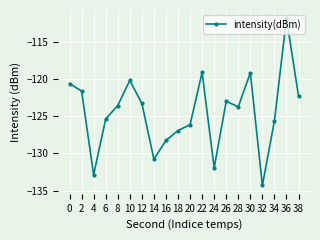

What is the value of the 20th point from the left?

-122.3